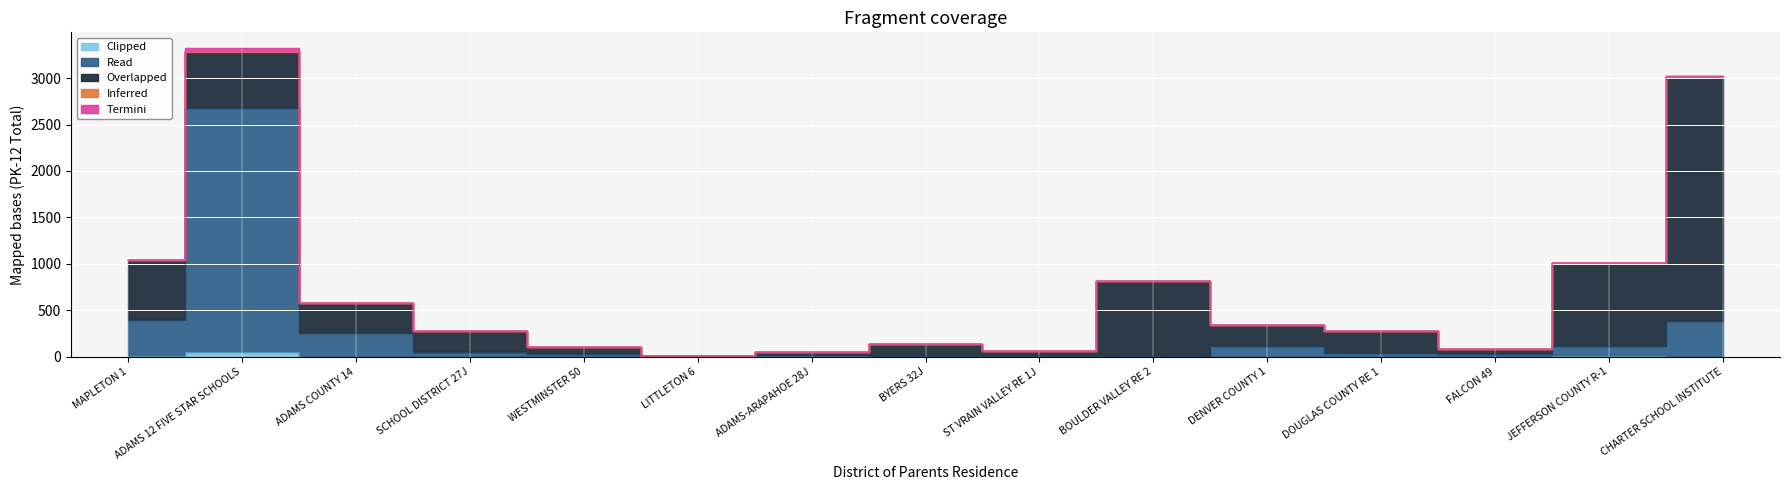

What is the sum of all Overlapped values?

6966